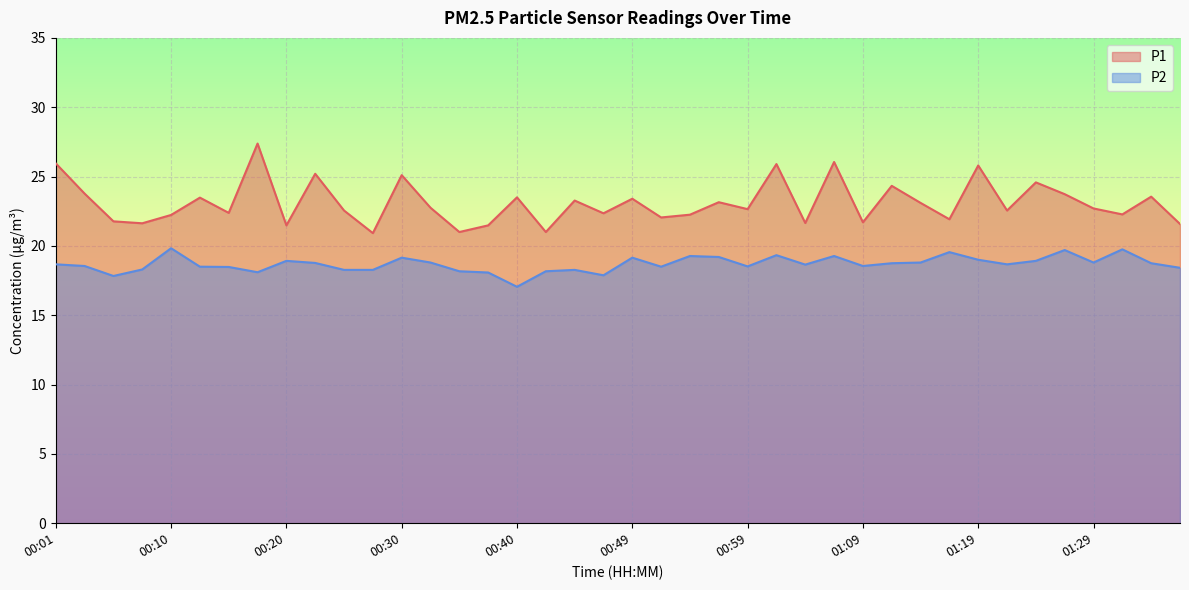

The P1 series shows 21.9 at 01:16. True or false?

True